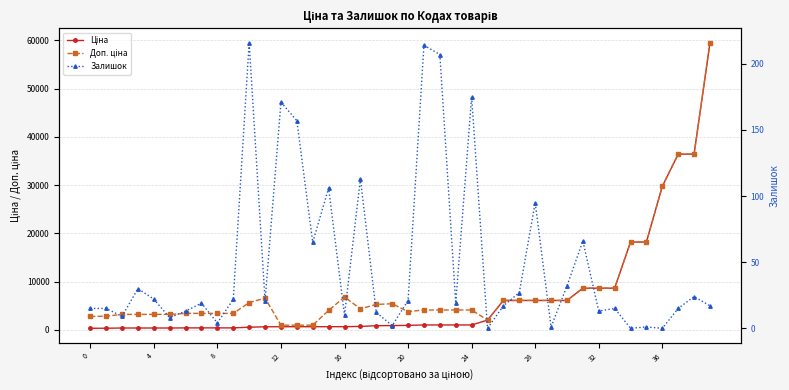

True or false: Доп. ціна and Залишок cross at least once.

False